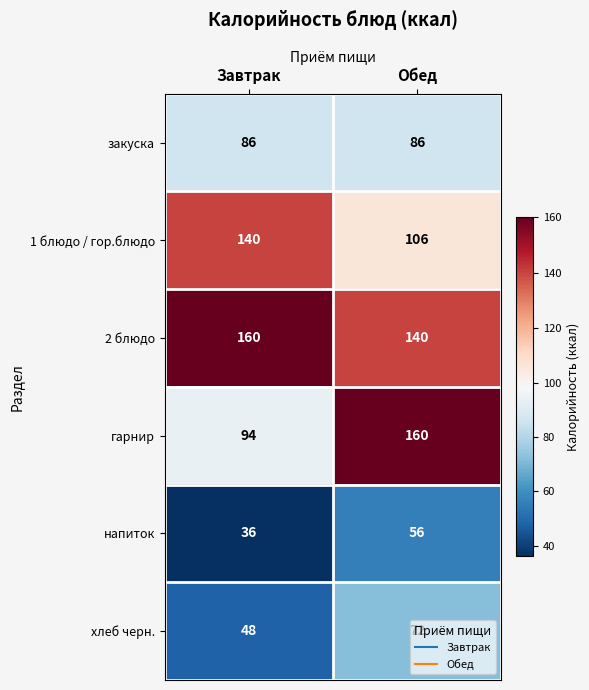

The гарнир series shows 42 at Обед. True or false?

False